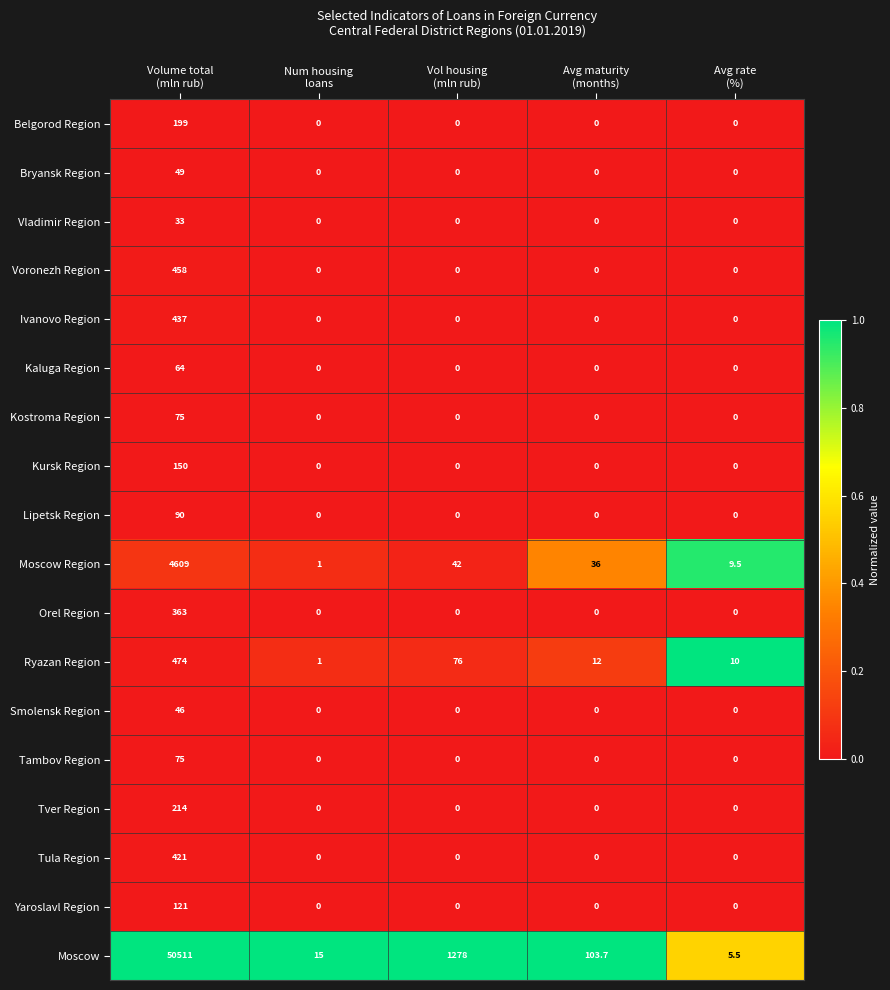

Which series has the largest range (max minus min)?

Moscow